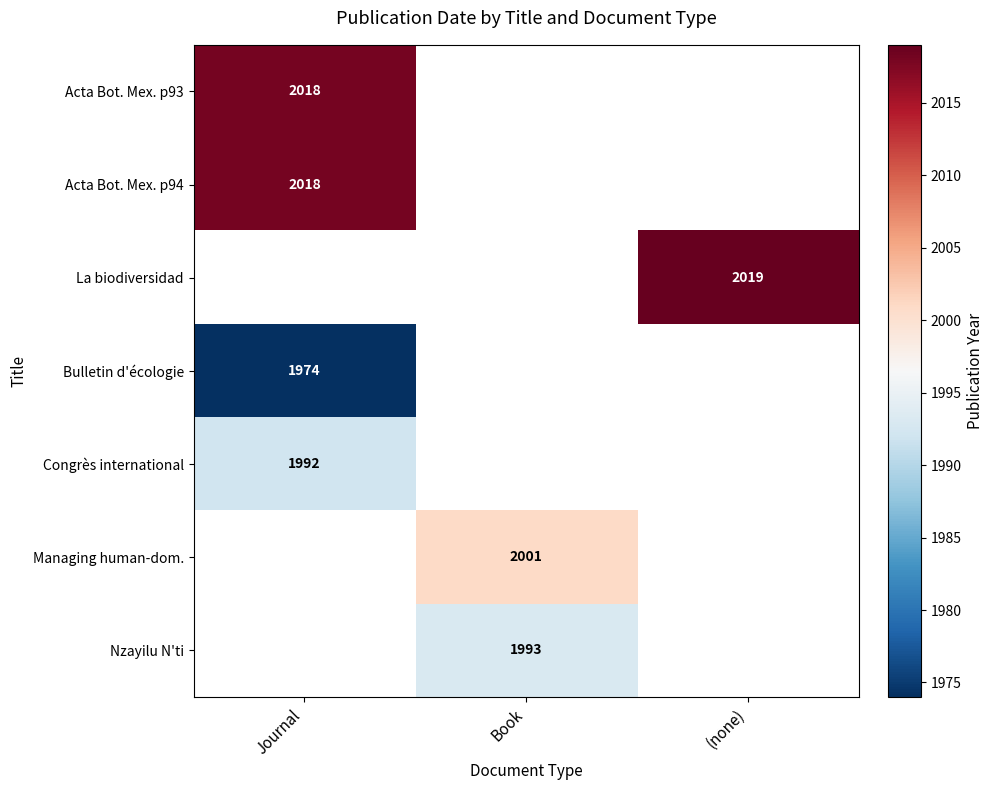

How many distinct data groups are displayed?

7